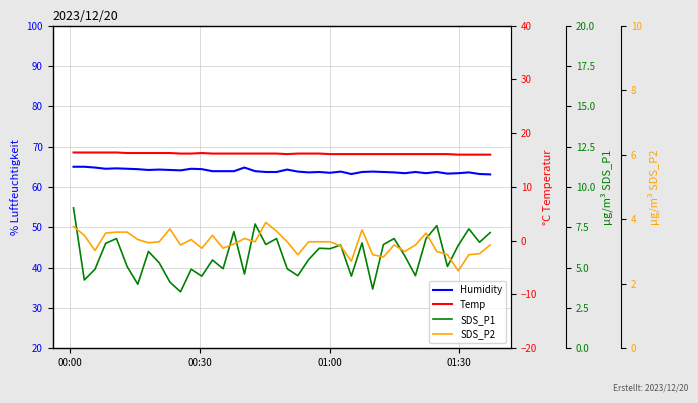

What is the approximate value of Humidity at 01:00?

64.8